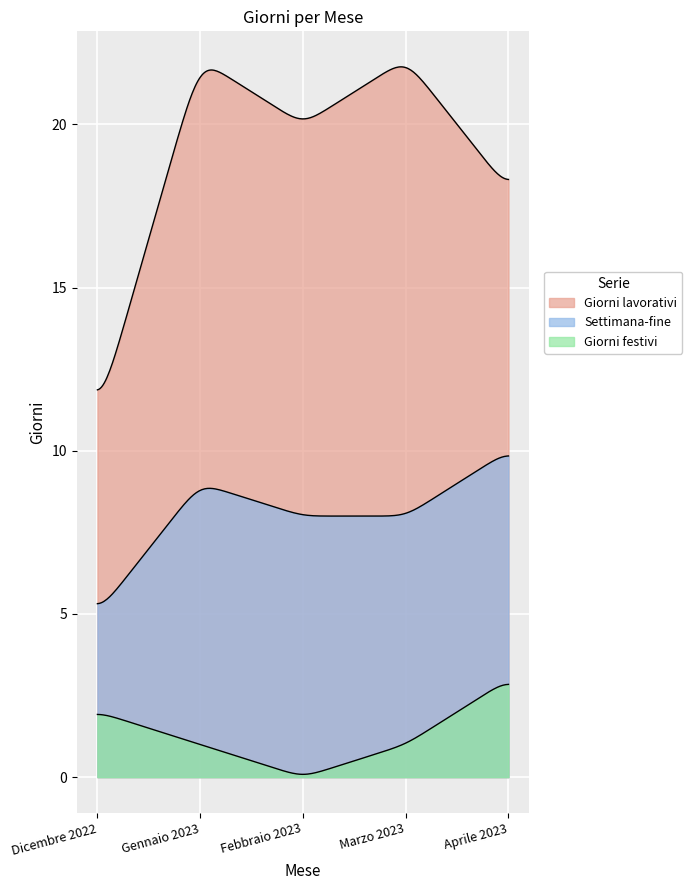

What is the greatest value displayed?

22